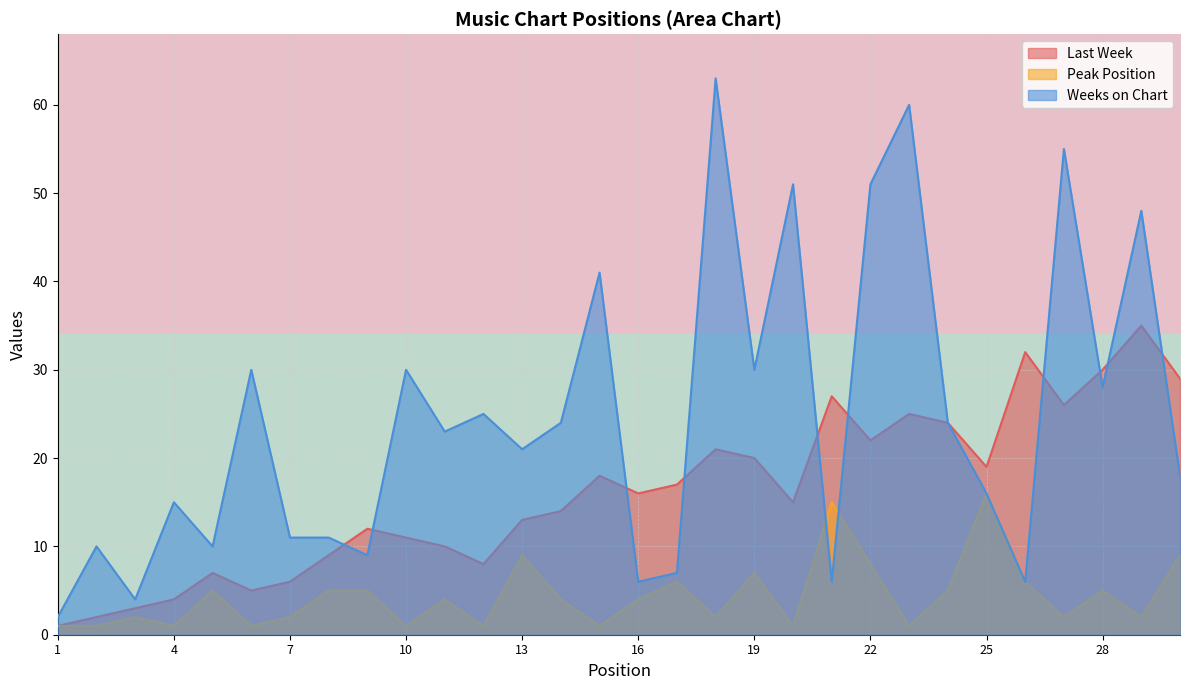

Does the chart display data point markers on the line(s)?

No